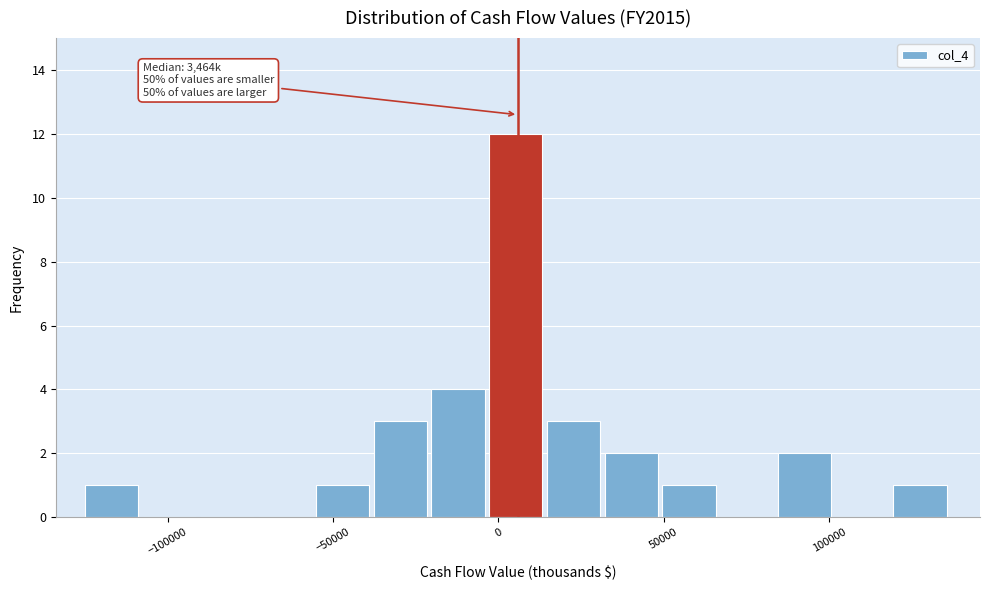

Read against the x-axis, roughly where is the centre of the tallest bar?

5000